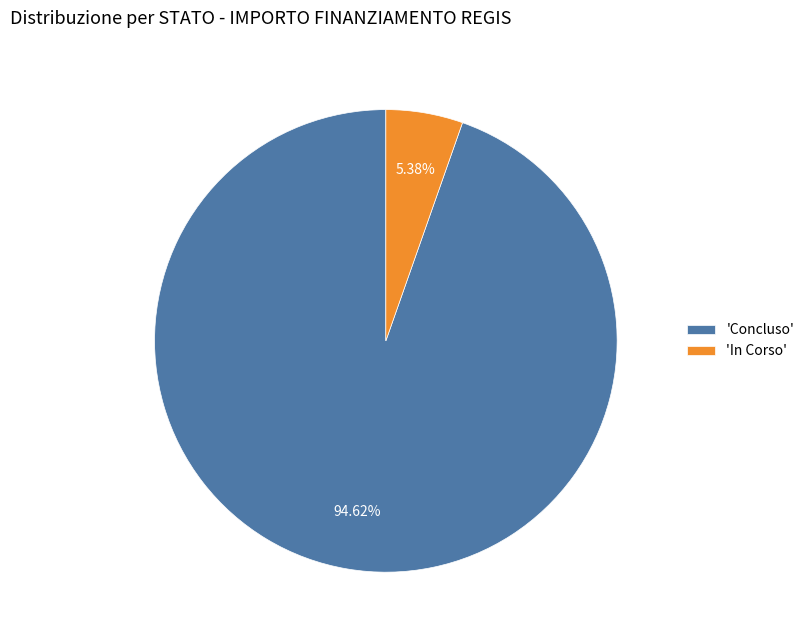

Rank the categories by value from lowest to highest.

'In Corso', 'Concluso'